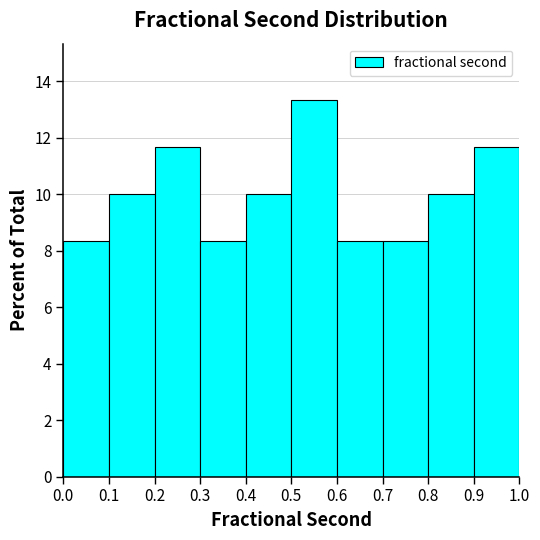

What is the height of the bar covering 0.4 to 0.5 on the x-axis? The values are not printed on the chart, so give them approximately, as read against the axis.

10.0